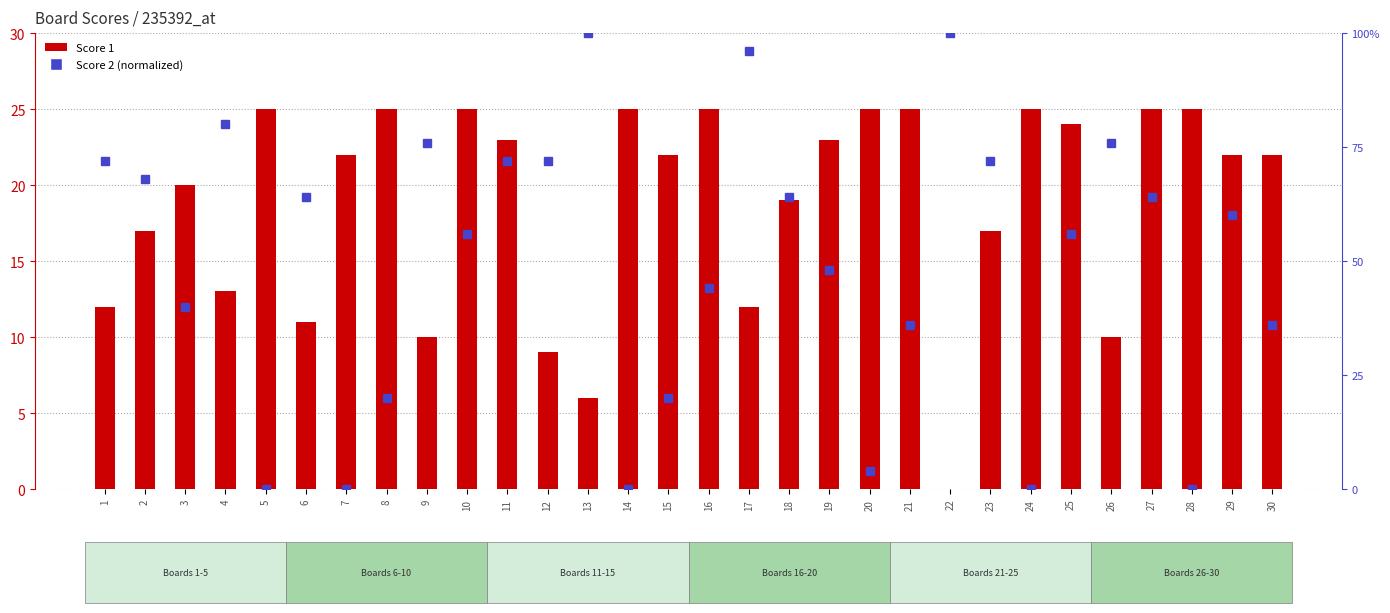

What is the sum of all Score 1 values?

564.0